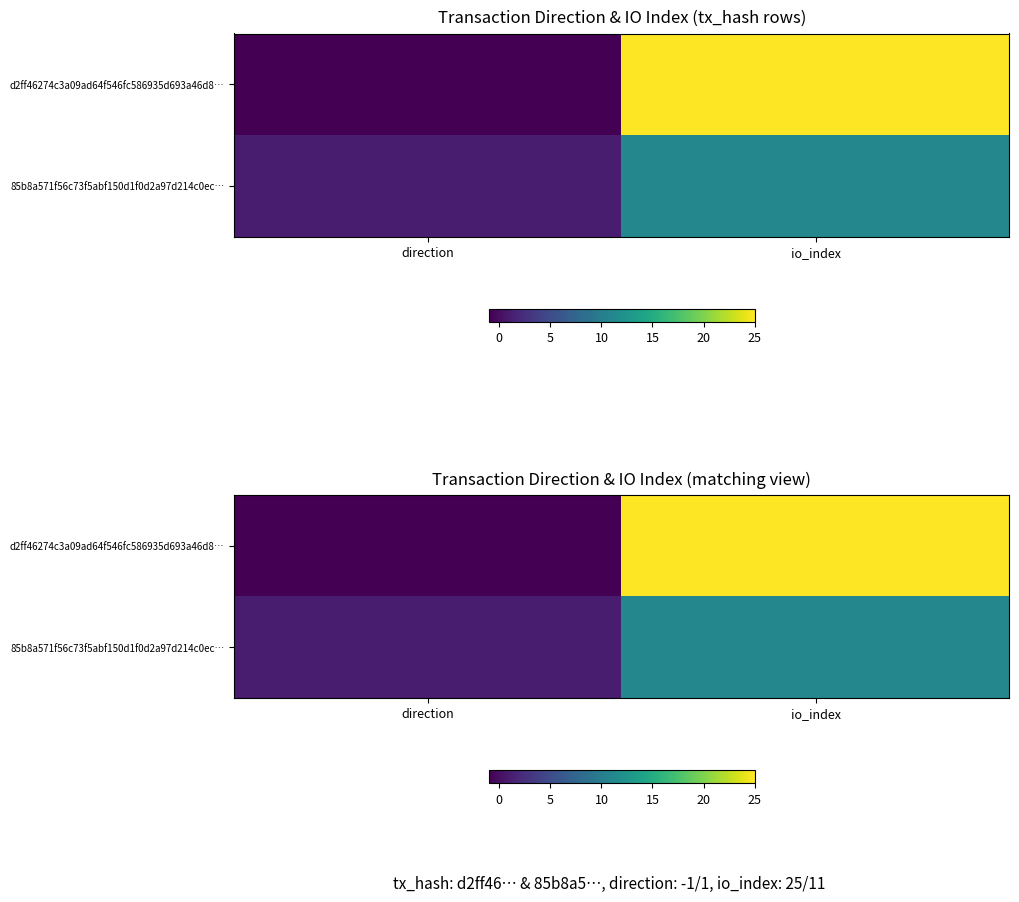

What is the total value across all series at io_index?

36